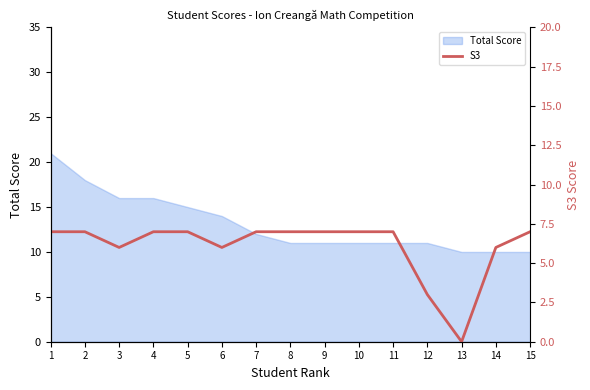

At which category does the chart reach its peak across all series?

1